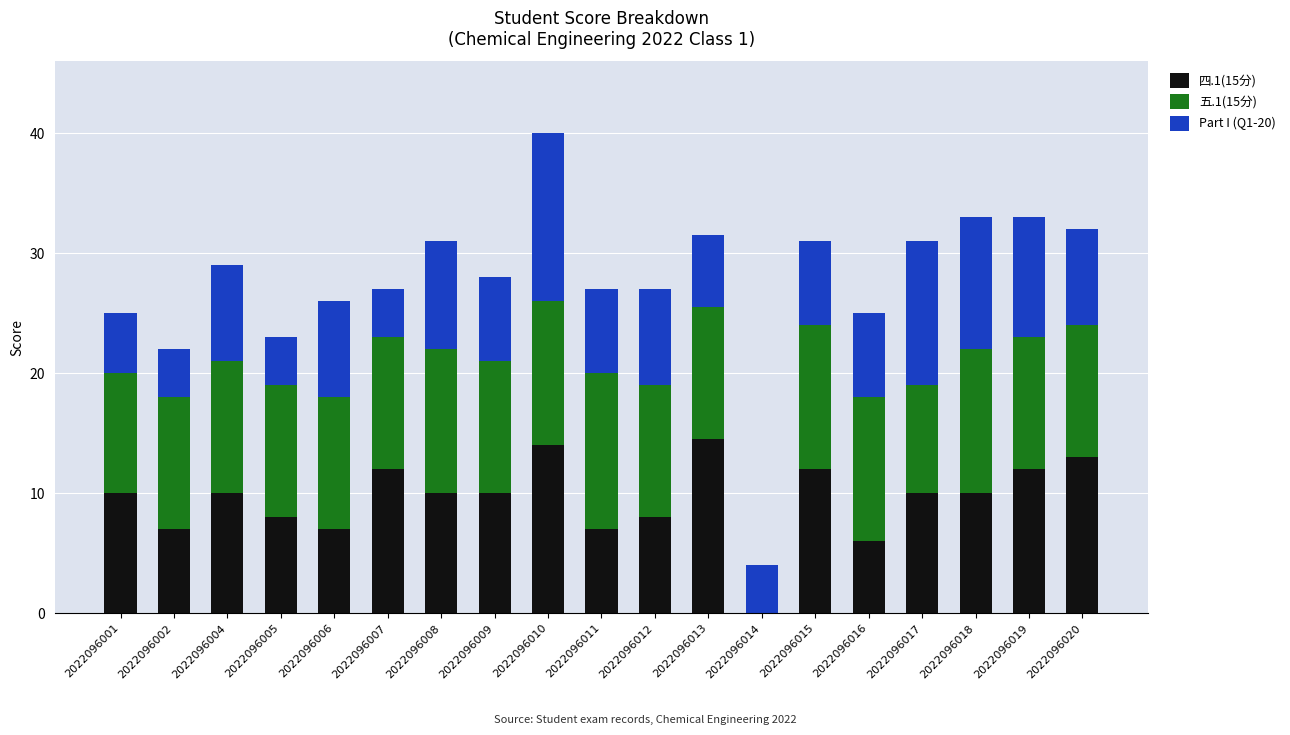

What is the sum of the Part I (Q1-20) values at 2022096002 and 2022096013?

10.0